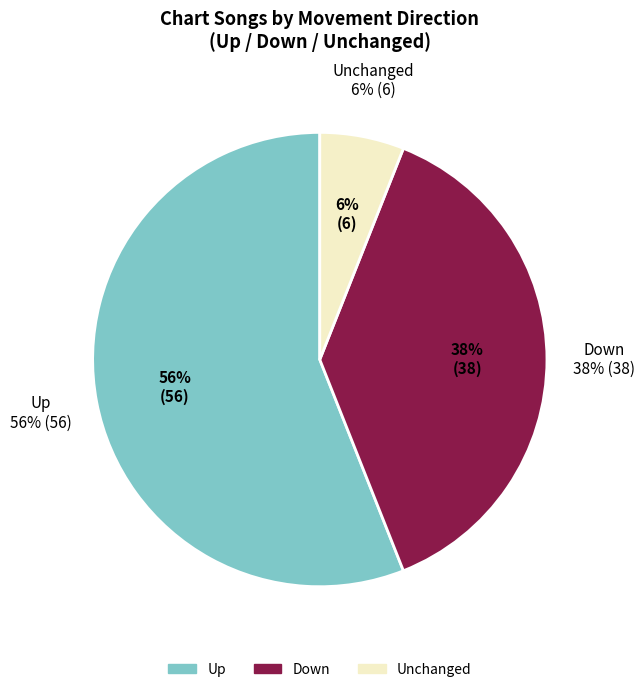

To the nearest percent, what is the difference between the largest and smallest slice percentages?

50%